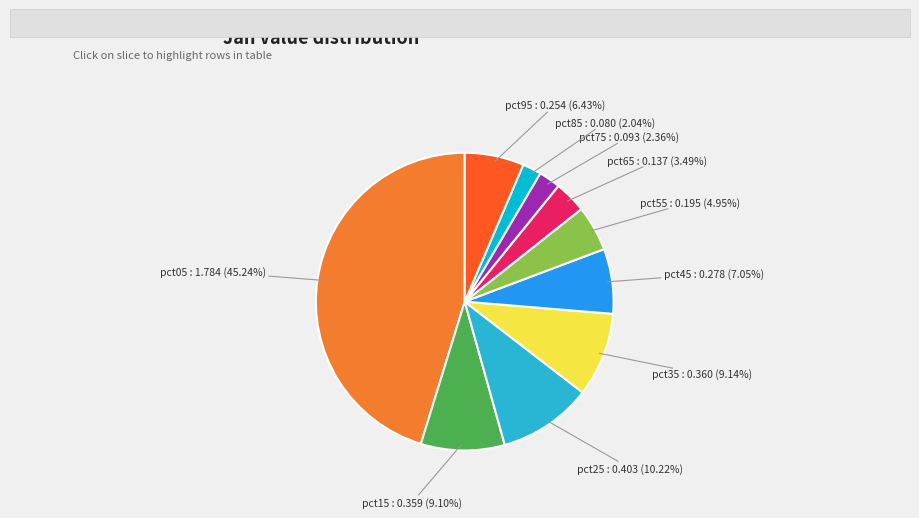

Does any single category account for the majority?

No